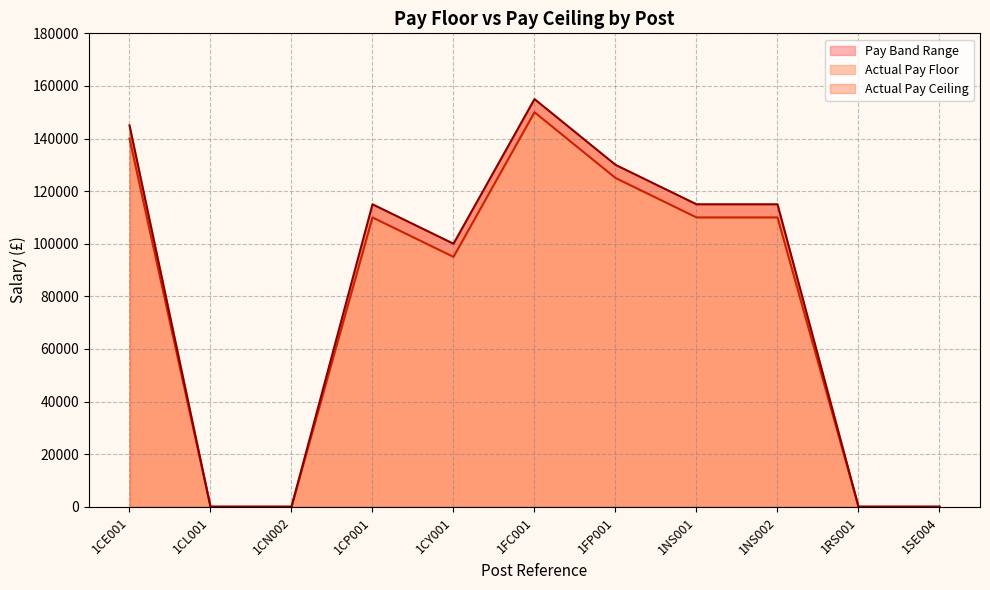

True or false: Actual Pay Floor and Actual Pay Ceiling cross at least once.

False